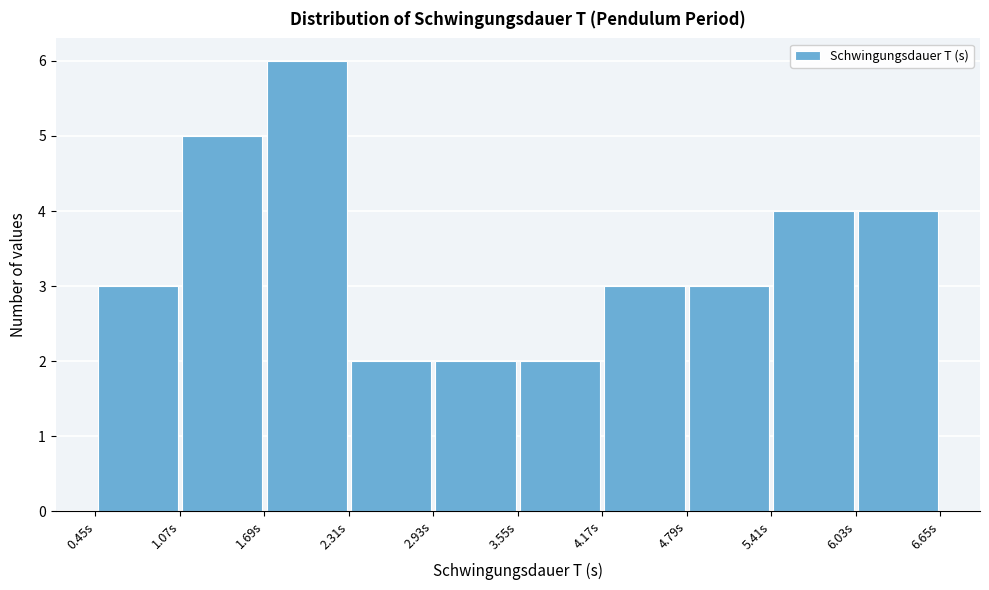

Reading left to right, transcribe this chart: for each bar, give the range it covers on the x-axis and its height. Neither the bar edges nor the heights are printed on the chart, so give them approximately, as read against the axes.

0.4 to 1.1: 3
1.1 to 1.7: 5
1.7 to 2.3: 6
2.3 to 2.9: 2
2.9 to 3.5: 2
3.5 to 4.2: 2
4.2 to 4.8: 3
4.8 to 5.4: 3
5.4 to 6.0: 4
6.0 to 6.6: 4